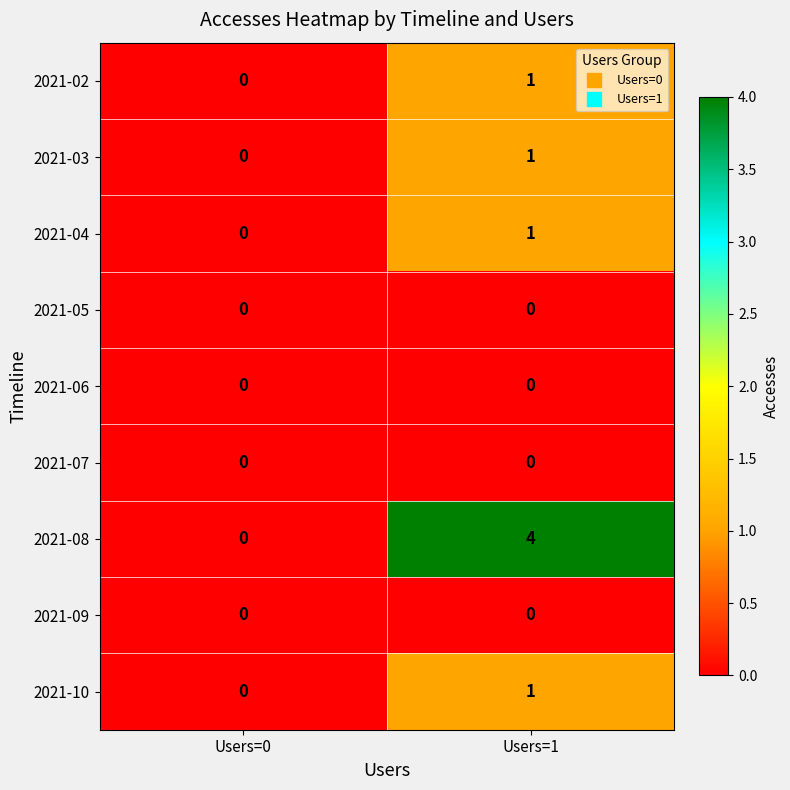

Which series has the widest spread of values?

2021-08